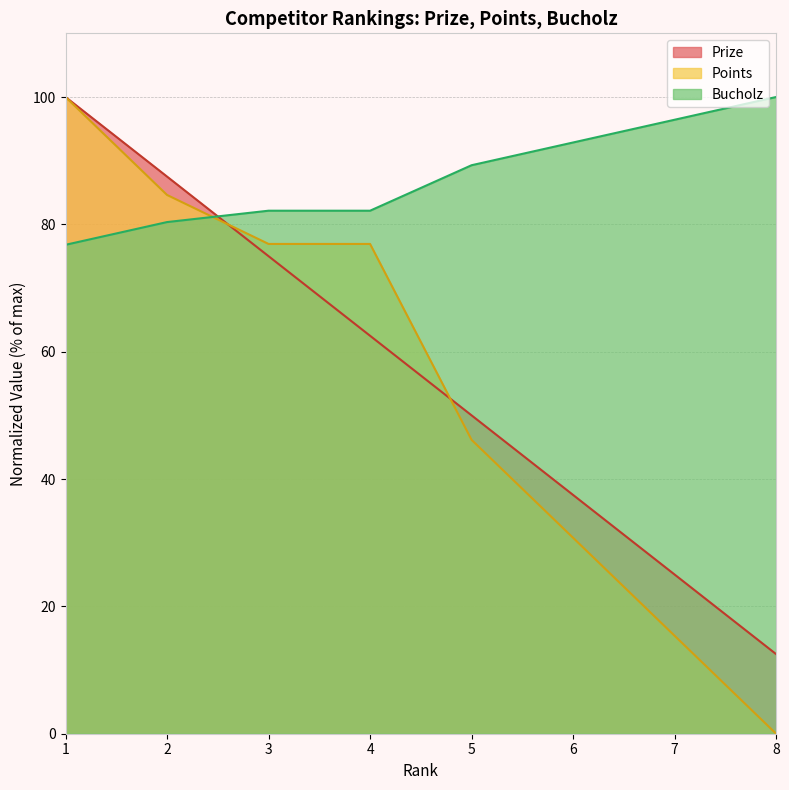

What is the difference between the second highest and second lowest values in the Prize series?

62.5